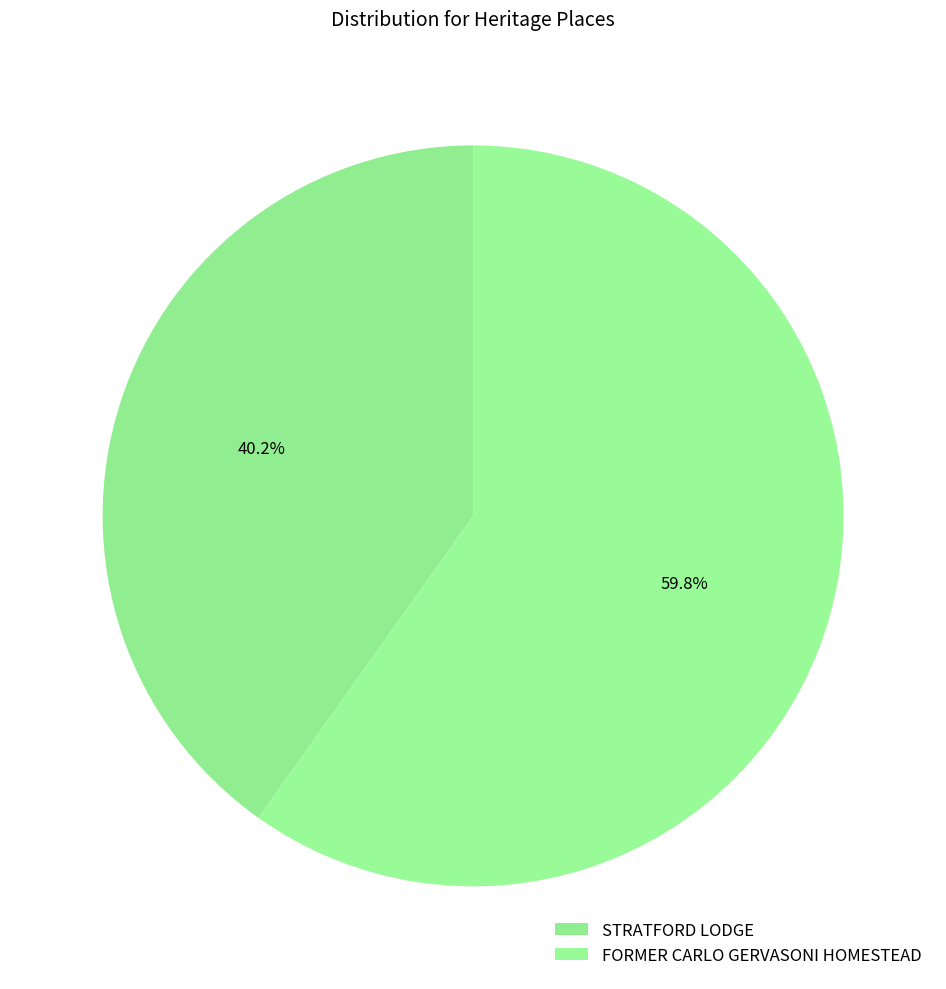

Combined, do STRATFORD LODGE and FORMER CARLO GERVASONI HOMESTEAD account for over 50%?

Yes